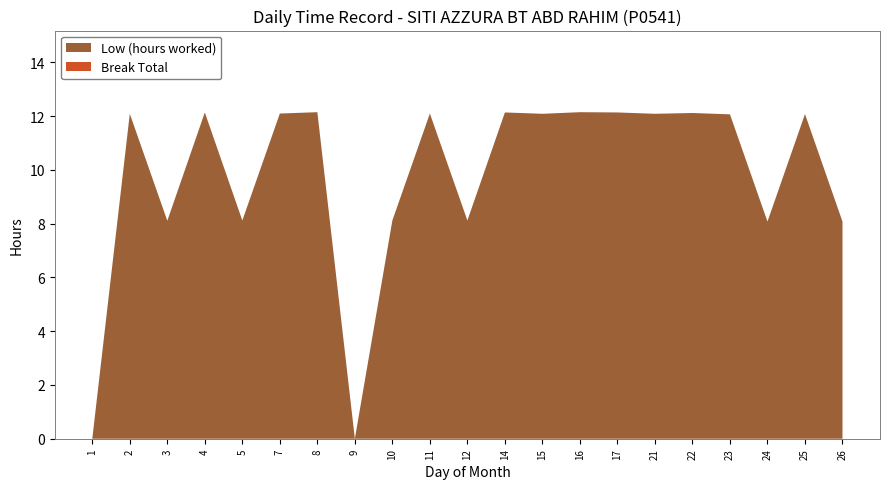

Reading right to left, list all the values displayed in this chart.

Low (hours worked): 26=8.1	25=12.1	24=8.1	23=12.1	22=12.1	21=12.1	17=12.1	16=12.2	15=12.1	14=12.1	12=8.1	11=12.1	10=8.1	9=0.0	8=12.2	7=12.1	5=8.1	4=12.1	3=8.1	2=12.1	1=0.0
Break Total: 26=0.0	25=0.0	24=0.0	23=0.0	22=0.0	21=0.0	17=0.0	16=0.0	15=0.0	14=0.0	12=0.0	11=0.0	10=0.0	9=0.0	8=0.0	7=0.0	5=0.0	4=0.0	3=0.0	2=0.0	1=0.0